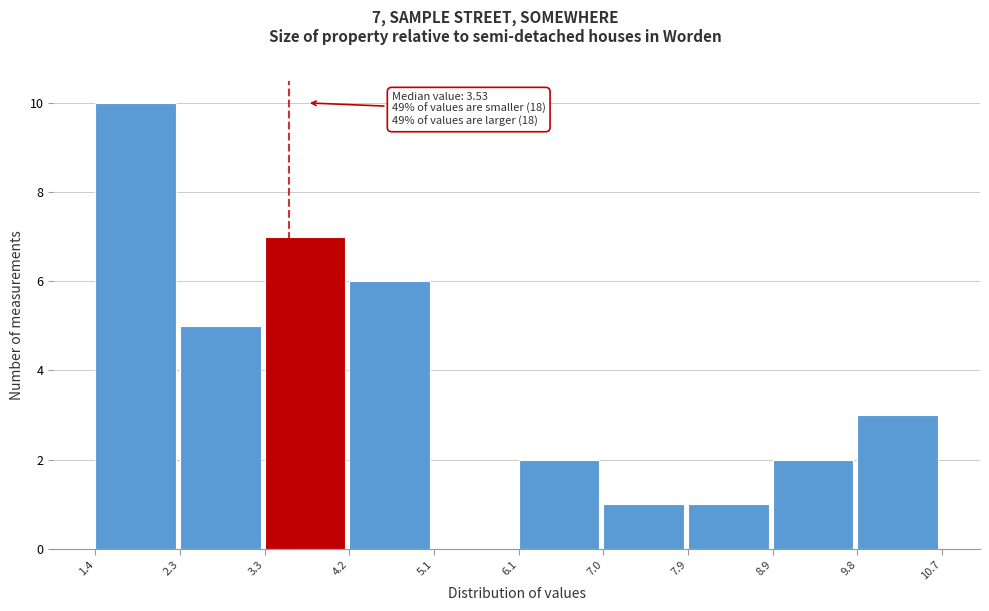

Over which range of the x-axis is the bar tallest?

1.4 to 2.3